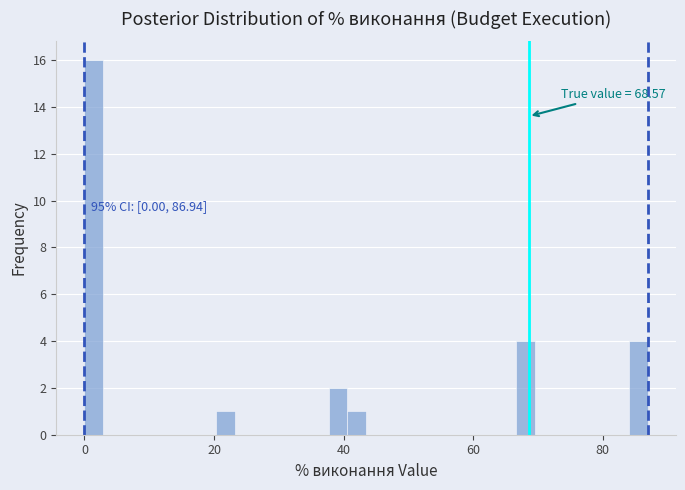

Read against the x-axis, roughly where is the centre of the tallest bar?

2